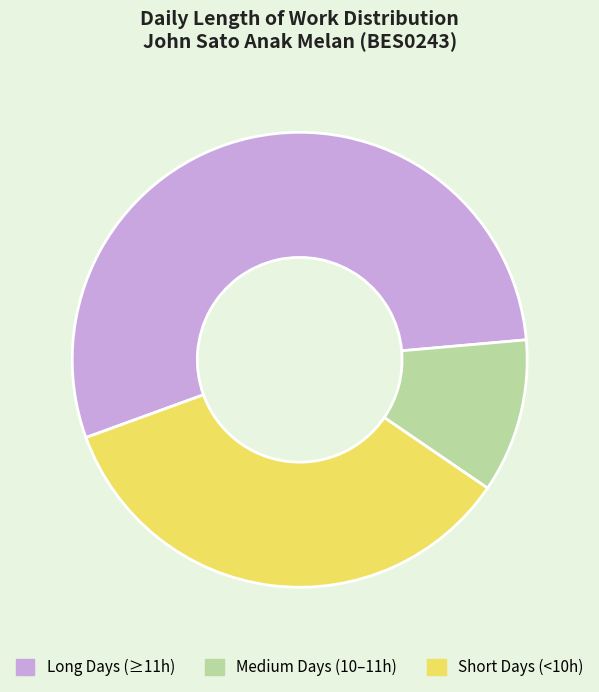

Is there a majority slice in this chart?

Yes